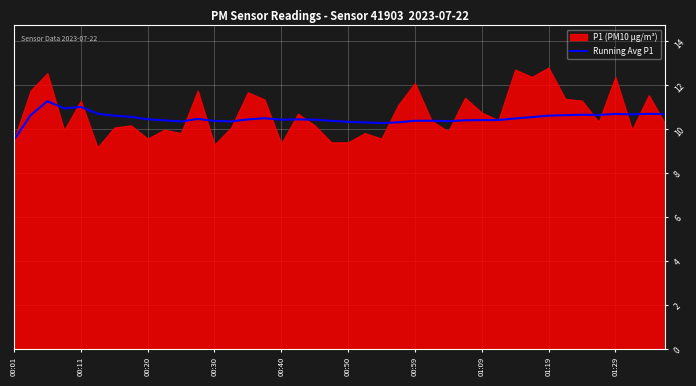

Is it true that Running Avg P1 equals 10.4 at 00:40?

True